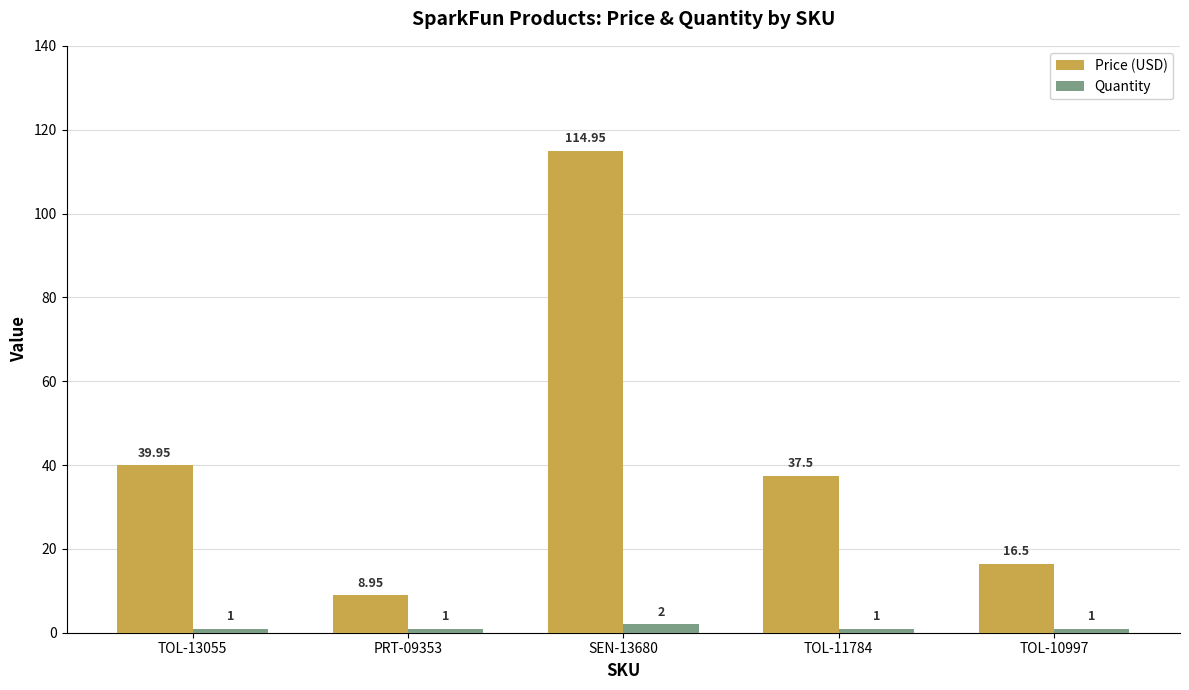

How many Quantity values are between 1 and 2?

5